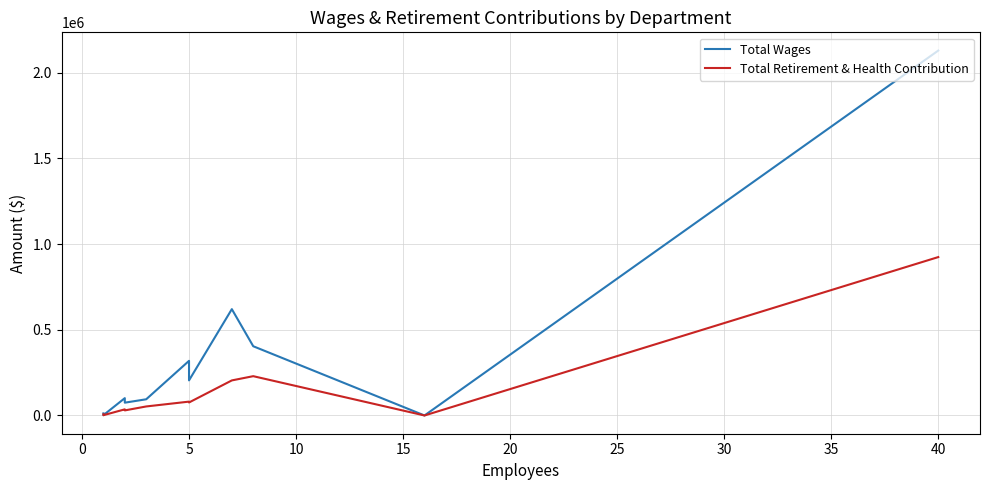

In Total Retirement & Health Contribution, how many points are higher than both neighbors (excluding endpoints)?

3